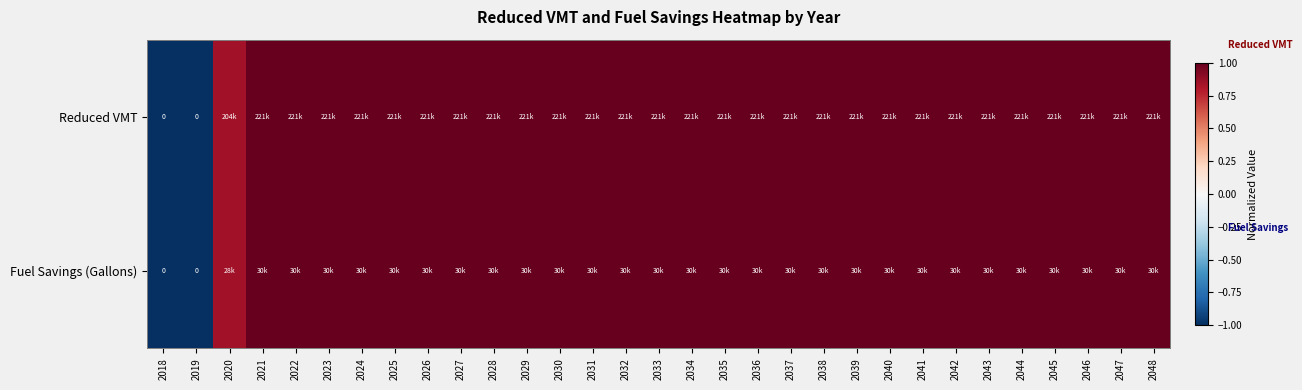

At which category is the sum across all series the highest?

2021